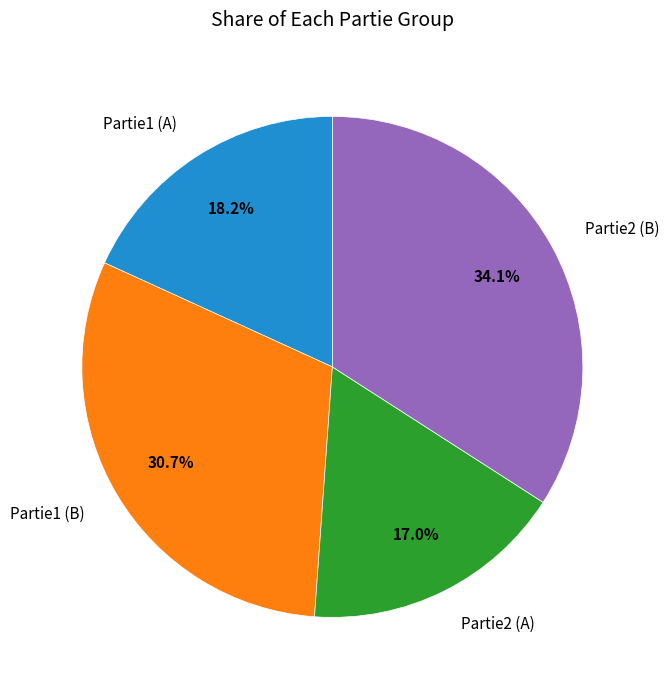

Does Partie2 (B) represent more than half of the total?

No